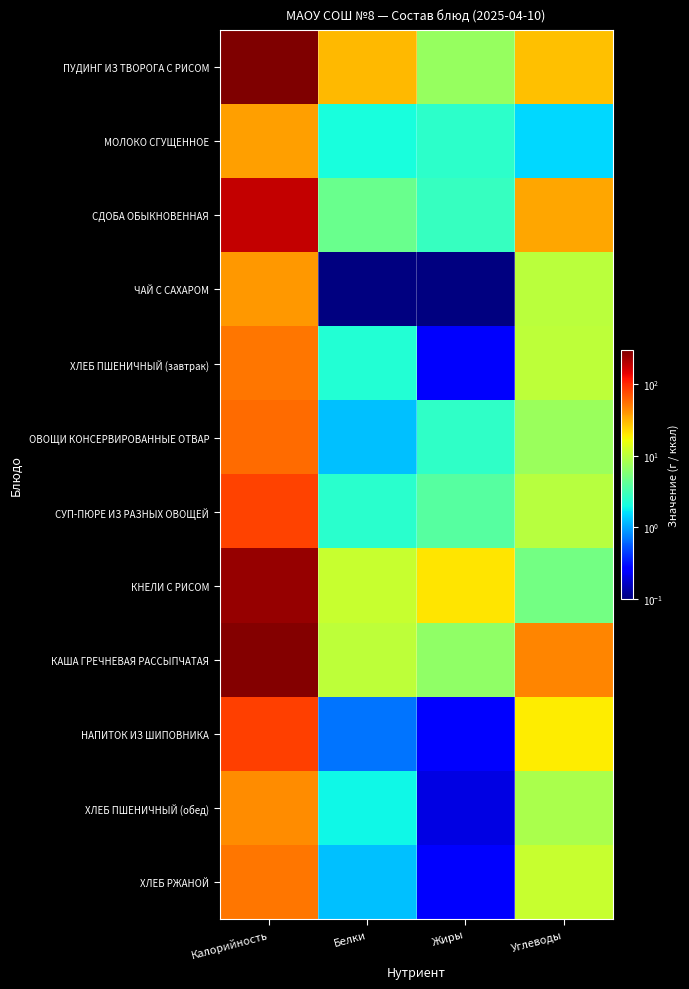

Reading left to right, list all the values displayed in this chart.

ПУДИНГ ИЗ ТВОРОГА С РИСОМ: Калорийность=297.9	Белки=29.8	Жиры=7.2	Углеводы=28.5
МОЛОКО СГУЩЕННОЕ: Калорийность=37.4	Белки=2.1	Жиры=2.5	Углеводы=1.5
СДОБА ОБЫКНОВЕННАЯ: Калорийность=182.6	Белки=4.6	Жиры=2.8	Углеводы=34.8
ЧАЙ С САХАРОМ: Калорийность=39.9	Белки=0.0	Жиры=0.0	Углеводы=10.0
ХЛЕБ ПШЕНИЧНЫЙ (завтрак): Калорийность=52.7	Белки=2.3	Жиры=0.2	Углеводы=10.3
ОВОЩИ КОНСЕРВИРОВАННЫЕ ОТВАР: Калорийность=58.3	Белки=1.2	Жиры=2.7	Углеводы=7.4
СУП-ПЮРЕ ИЗ РАЗНЫХ ОВОЩЕЙ: Калорийность=82.7	Белки=2.5	Жиры=3.8	Углеводы=9.6
КНЕЛИ С РИСОМ: Калорийность=251.9	Белки=11.4	Жиры=20.6	Углеводы=5.1
КАША ГРЕЧНЕВАЯ РАССЫПЧАТАЯ: Калорийность=288.4	Белки=10.4	Жиры=6.7	Углеводы=46.6
НАПИТОК ИЗ ШИПОВНИКА: Калорийность=83.8	Белки=0.7	Жиры=0.3	Углеводы=19.6
ХЛЕБ ПШЕНИЧНЫЙ (обед): Калорийность=43.9	Белки=1.9	Жиры=0.2	Углеводы=8.6
ХЛЕБ РЖАНОЙ: Калорийность=52.0	Белки=1.2	Жиры=0.2	Углеводы=11.2